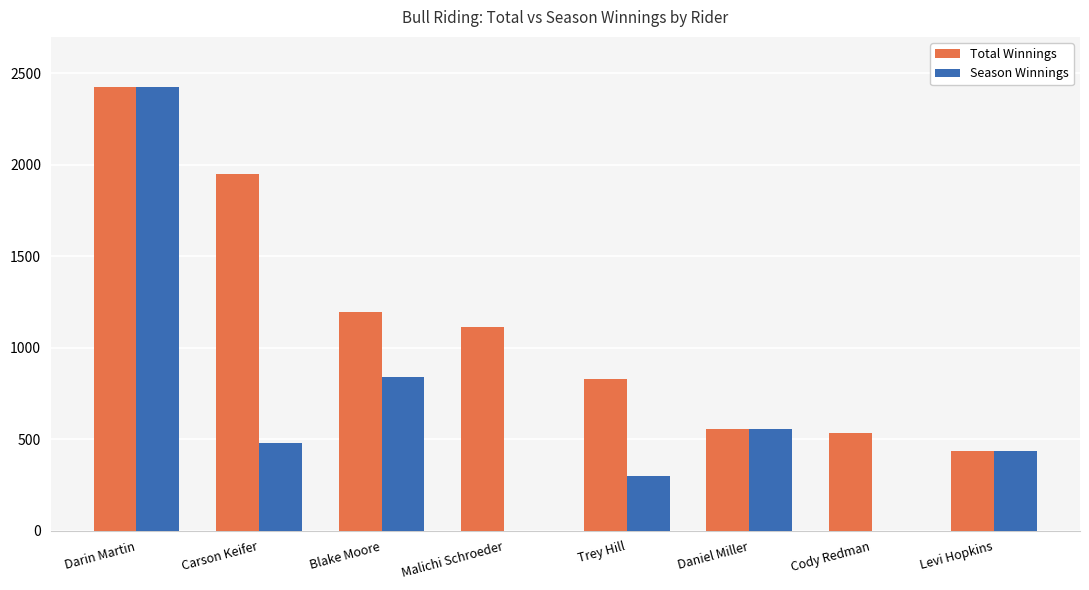

At which category is the sum across all series the highest?

Darin Martin